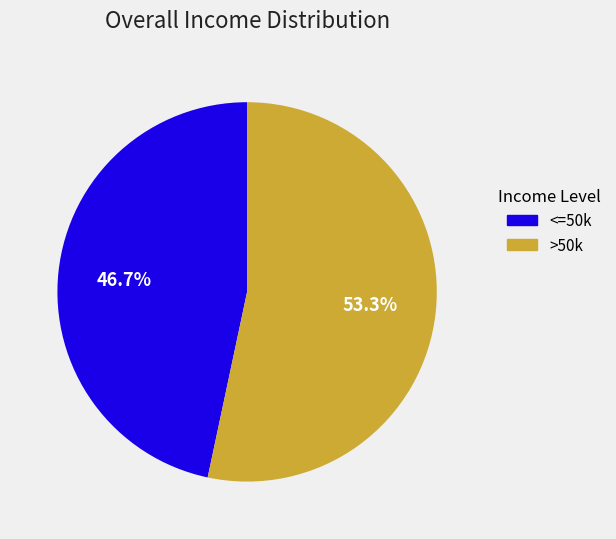

Is there a majority slice in this chart?

Yes